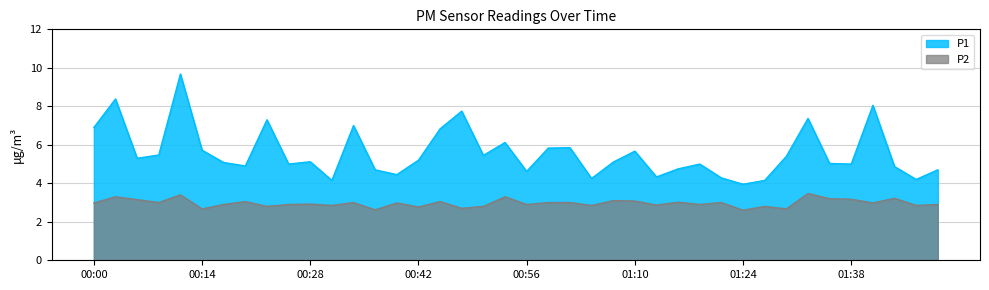

Which series has the largest range (max minus min)?

P1